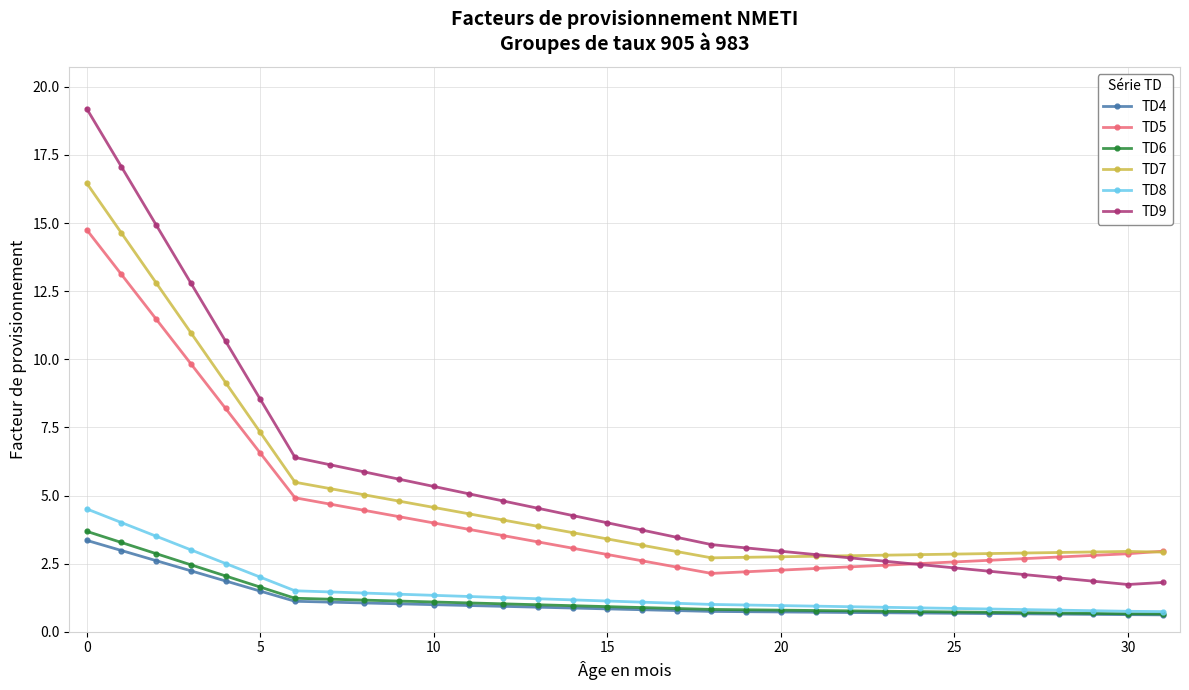

Which series has the largest range (max minus min)?

TD9